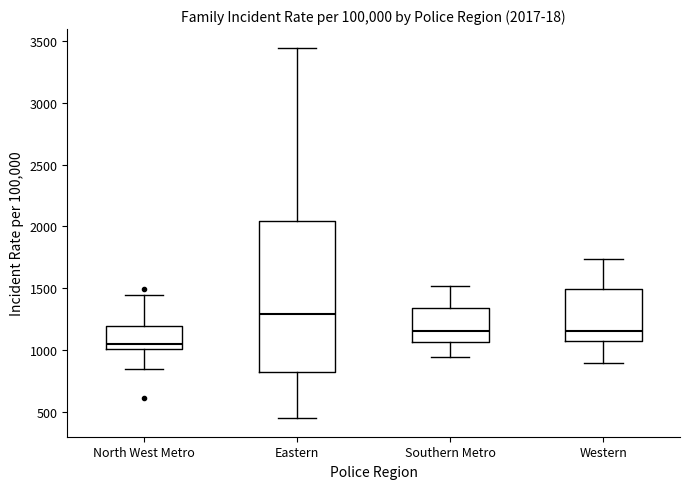

Comparing the boxes themselves (not the whiskers), which one is the tallest?

Eastern